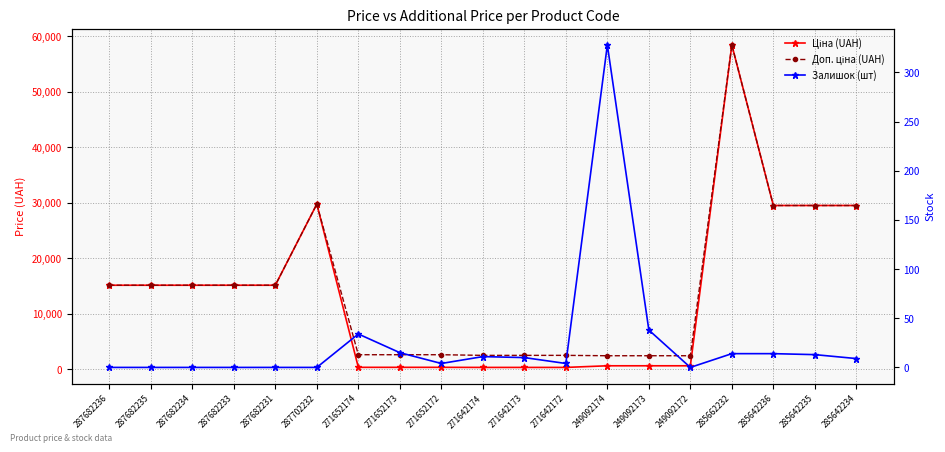

Does the chart have visible grid lines?

Yes